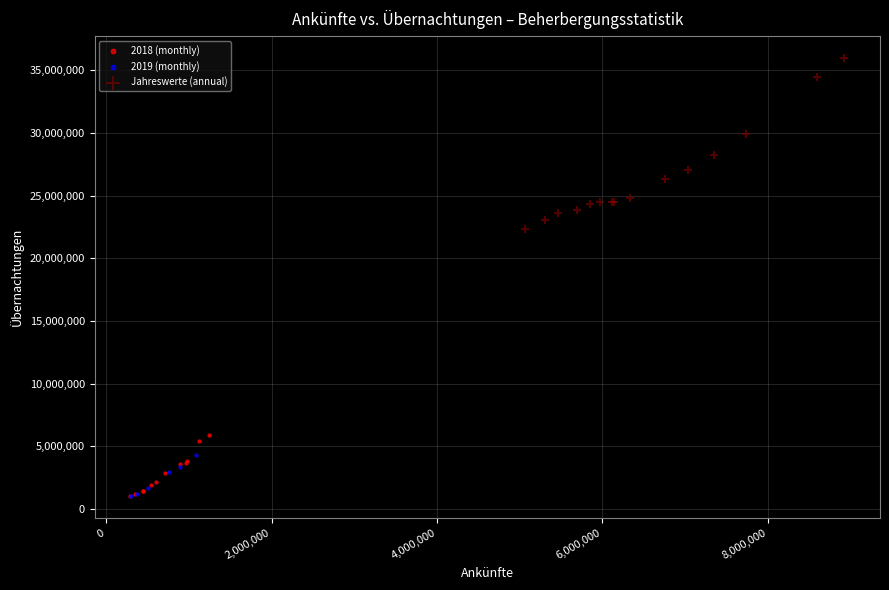

Which series contains the highest Y value?

Jahreswerte (annual)